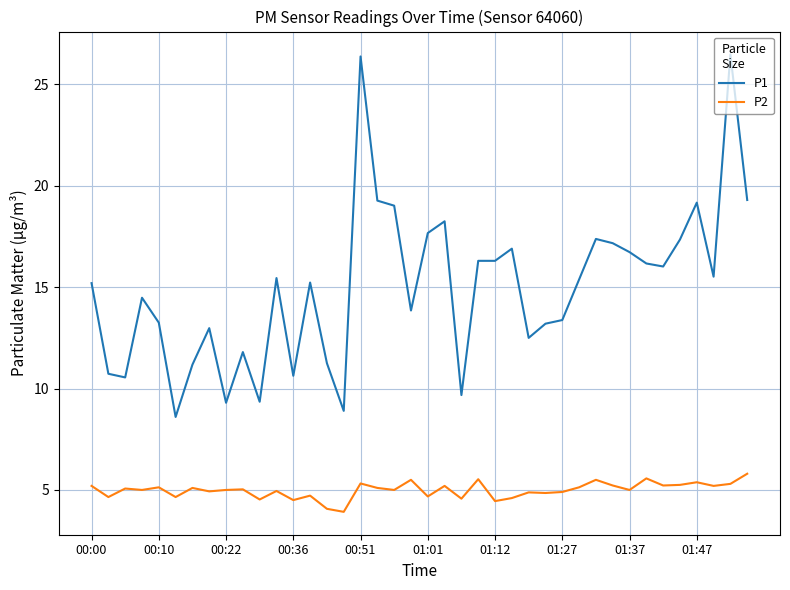

What is the greatest value displayed?

26.5